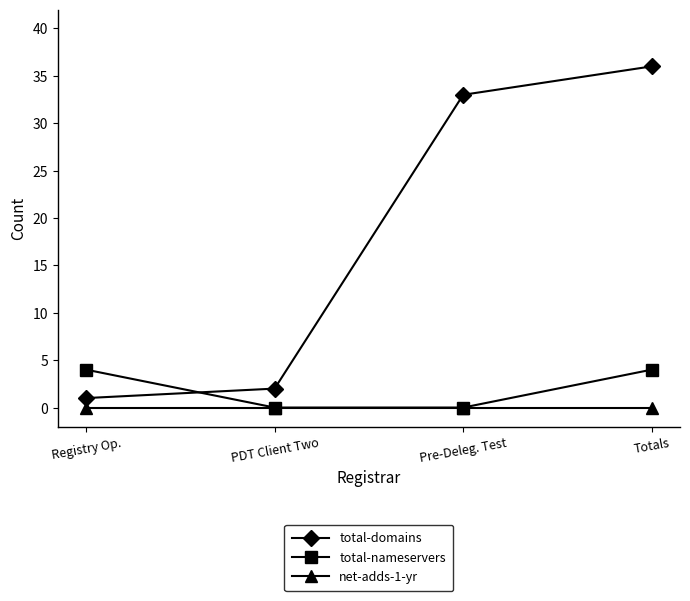

What is the value of the total-domains point at the 1st from the left?

1